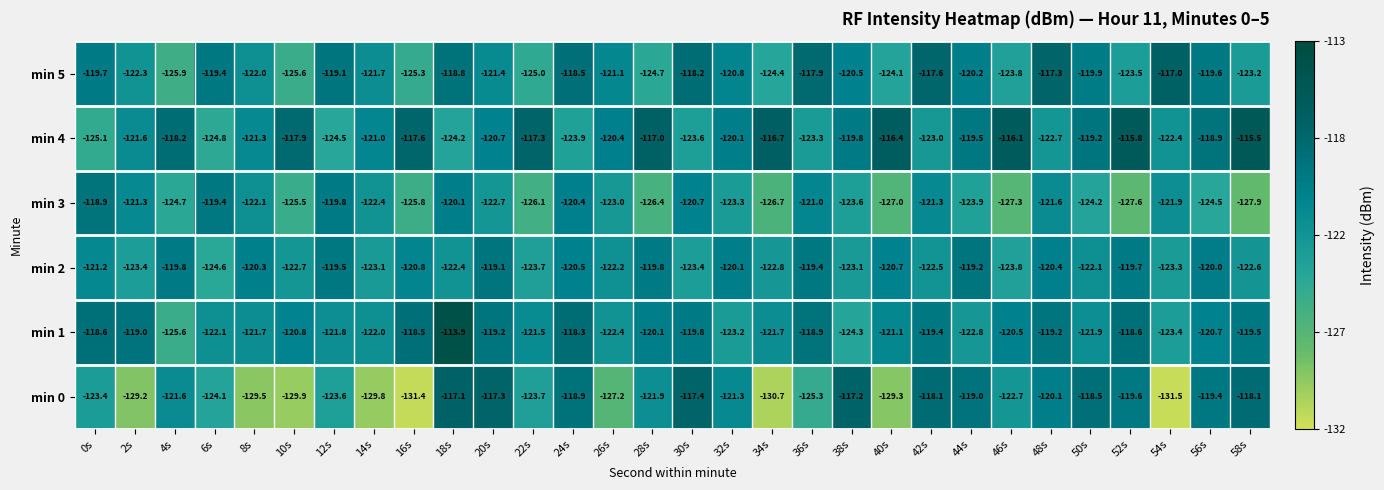

Between 0s and 24s, which series saw the biggest shift?

min 0